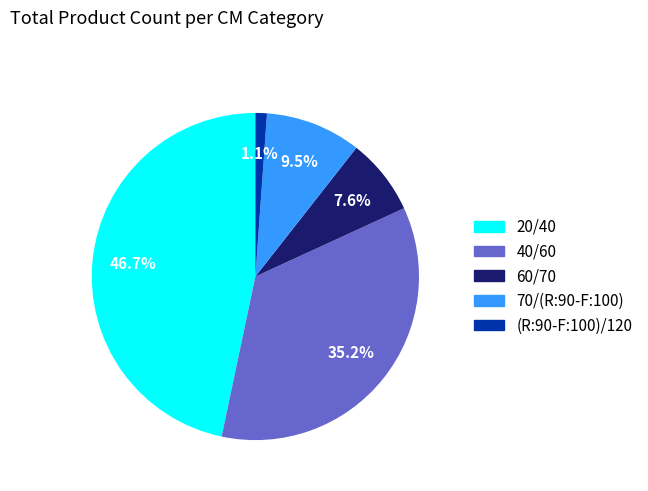

What percentage is NOT represented by 40/60?

64.8%